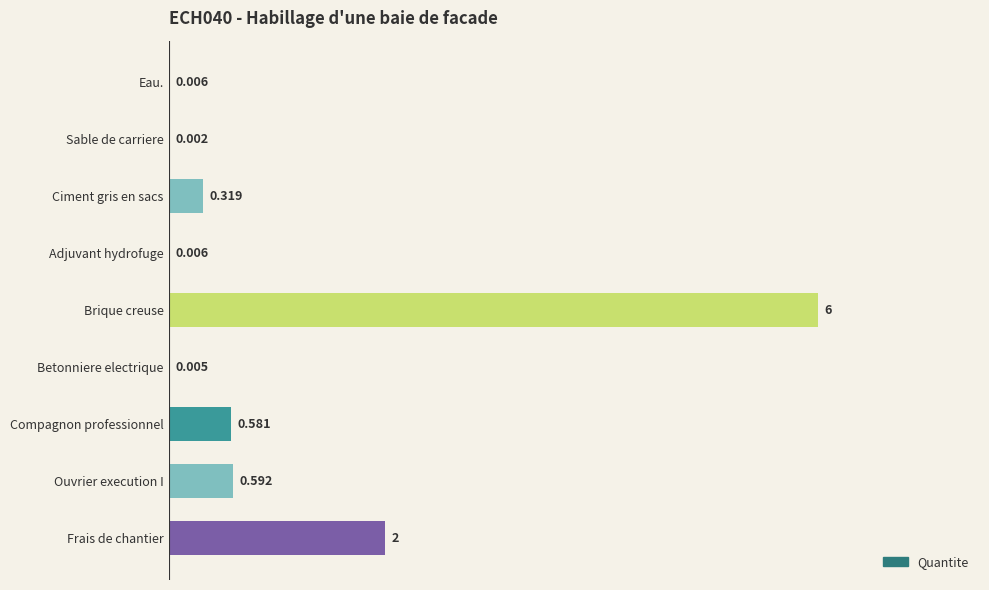

Where is the data nearest to the value 3?

Frais de chantier